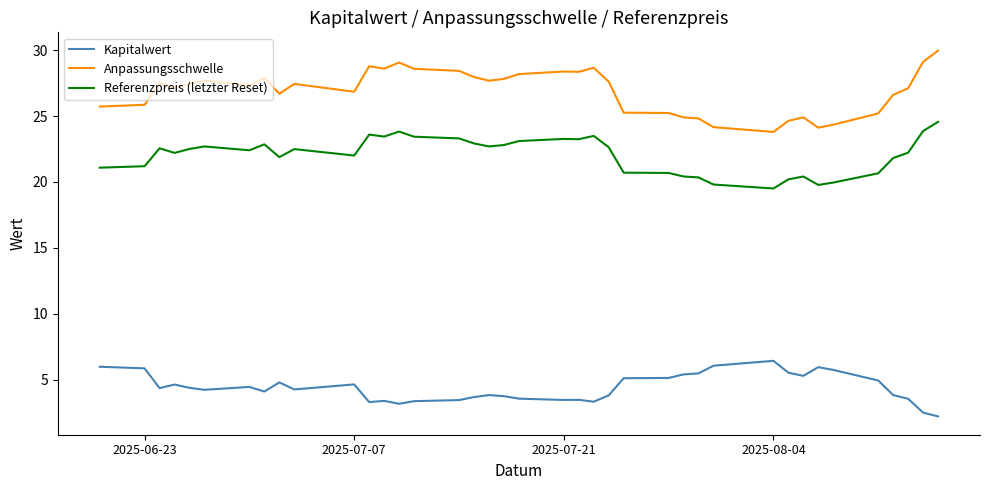

Which series has the widest spread of values?

Anpassungsschwelle